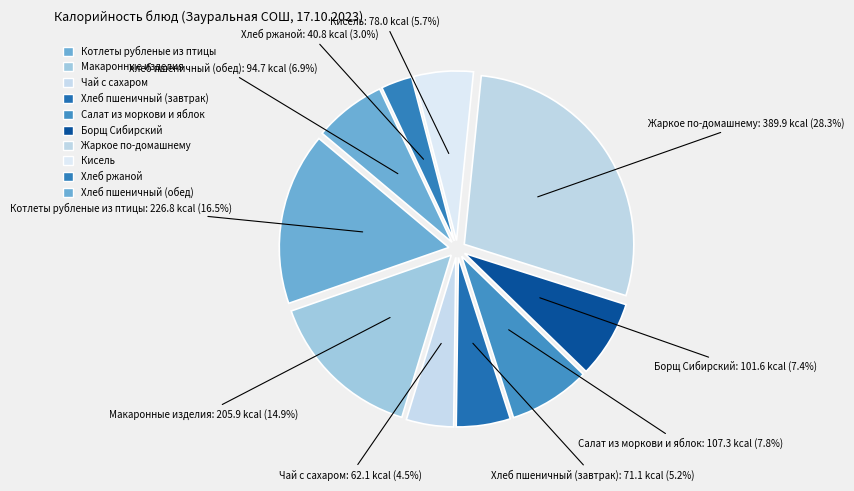

To the nearest percent, what portion does Хлеб пшеничный (завтрак) represent?

5%